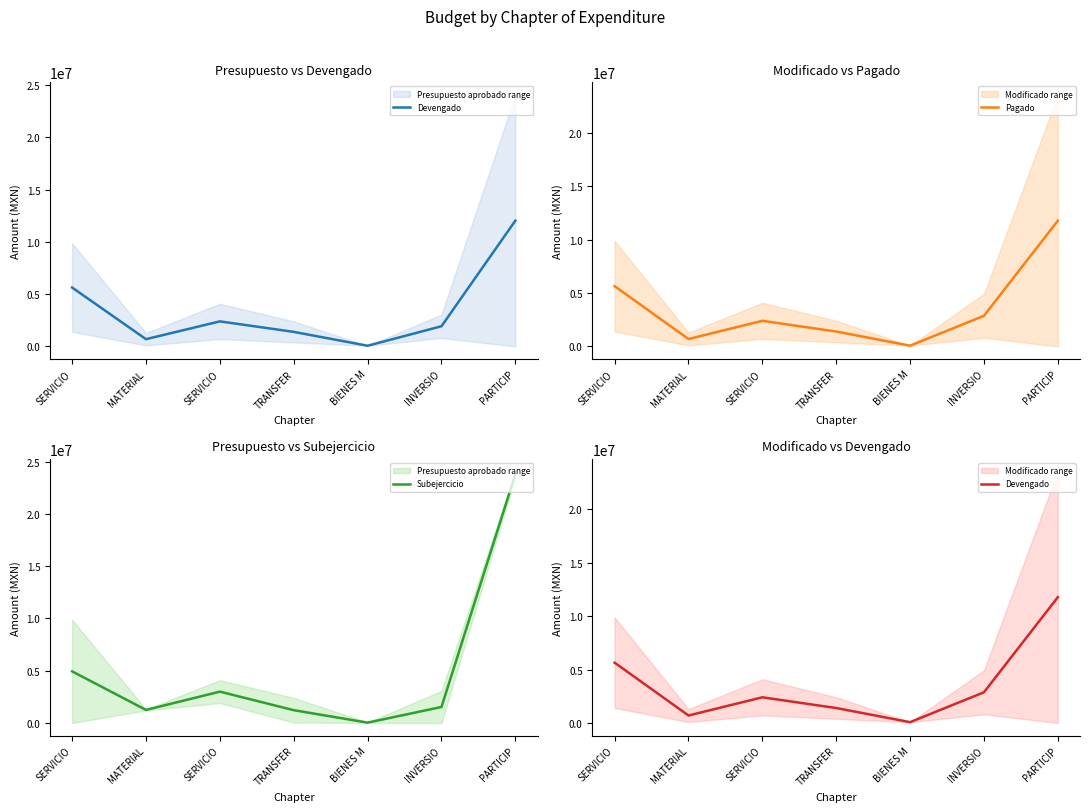

Is it true that Subejercicio equals 2123714.8 at SERVICIO?

False